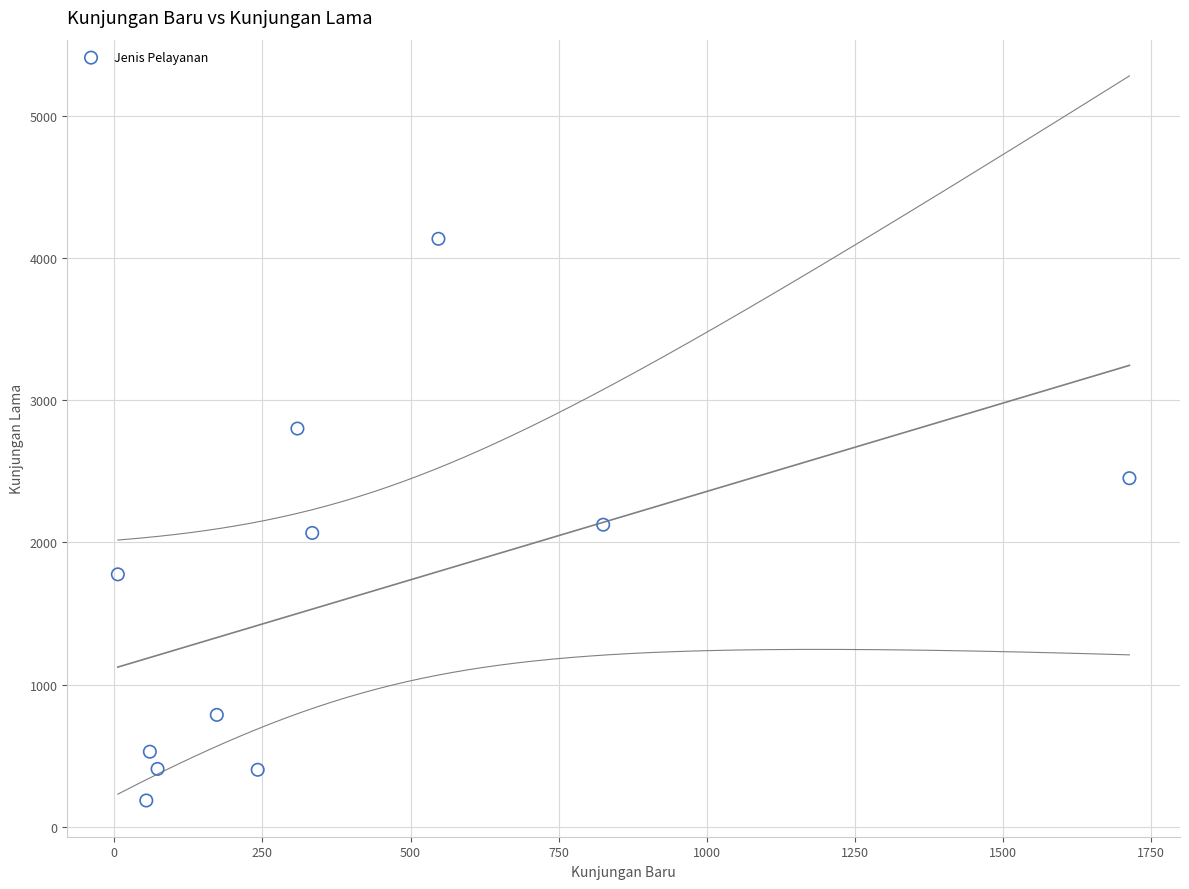

What is the average Y value?

1606